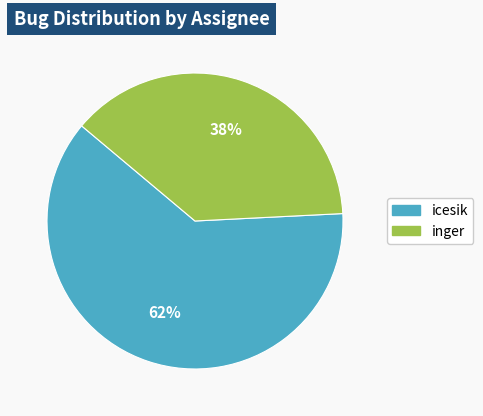

What is the majority slice?

icesik